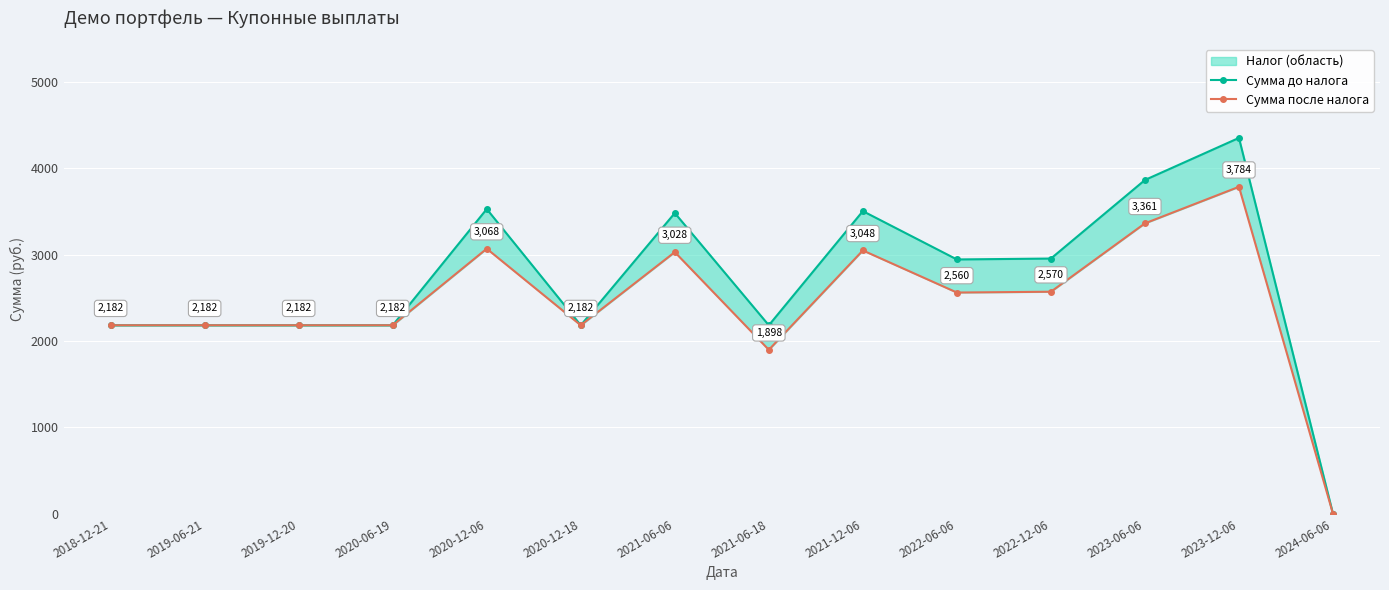

In Сумма после налога, how many points are lower than both neighbors (excluding endpoints)?

3